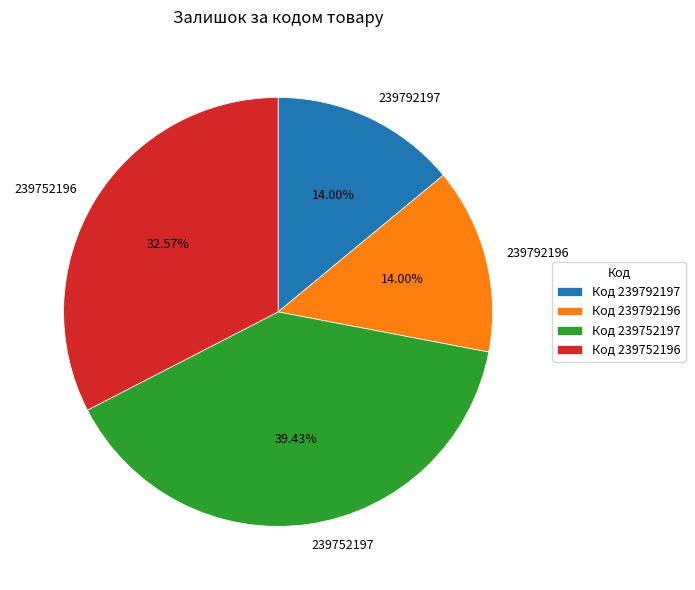

Is the sum of 239752197 and 239792197 greater than half?

Yes